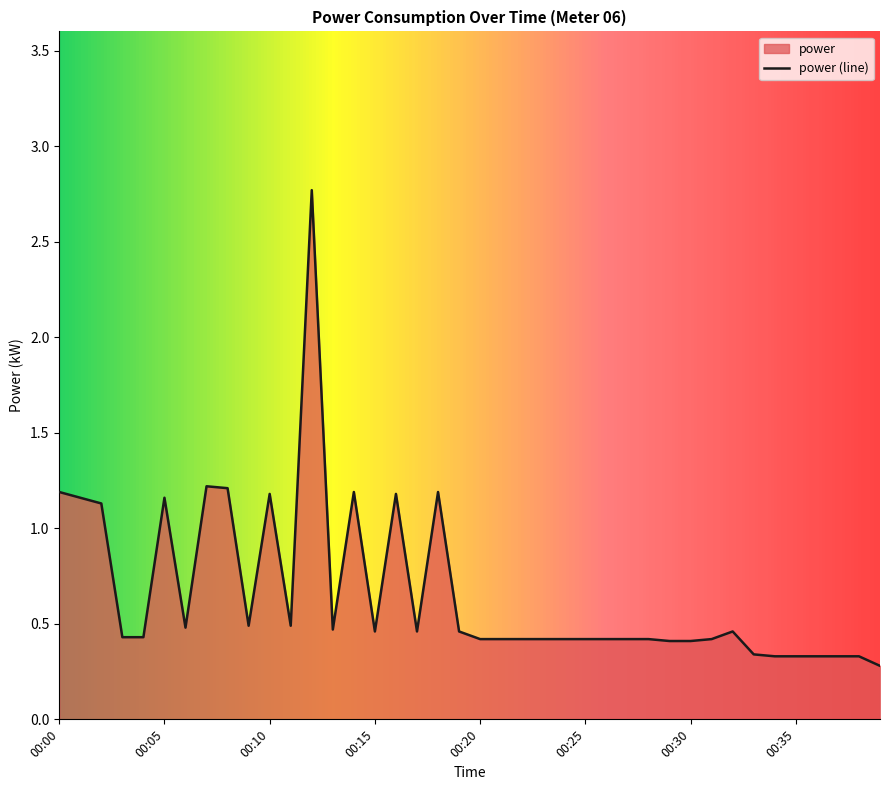

Count the number of categories in the chart.

40